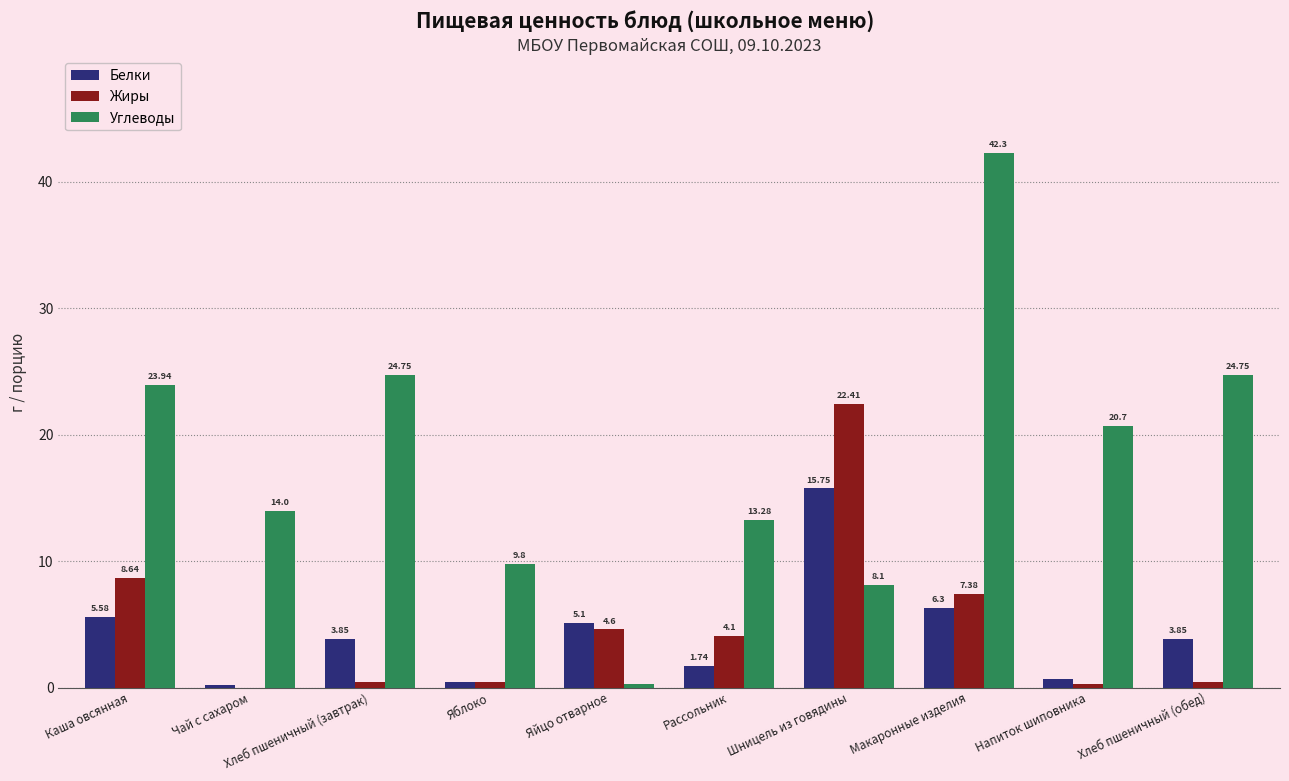

At which label is Жиры closest to 11?

Каша овсянная